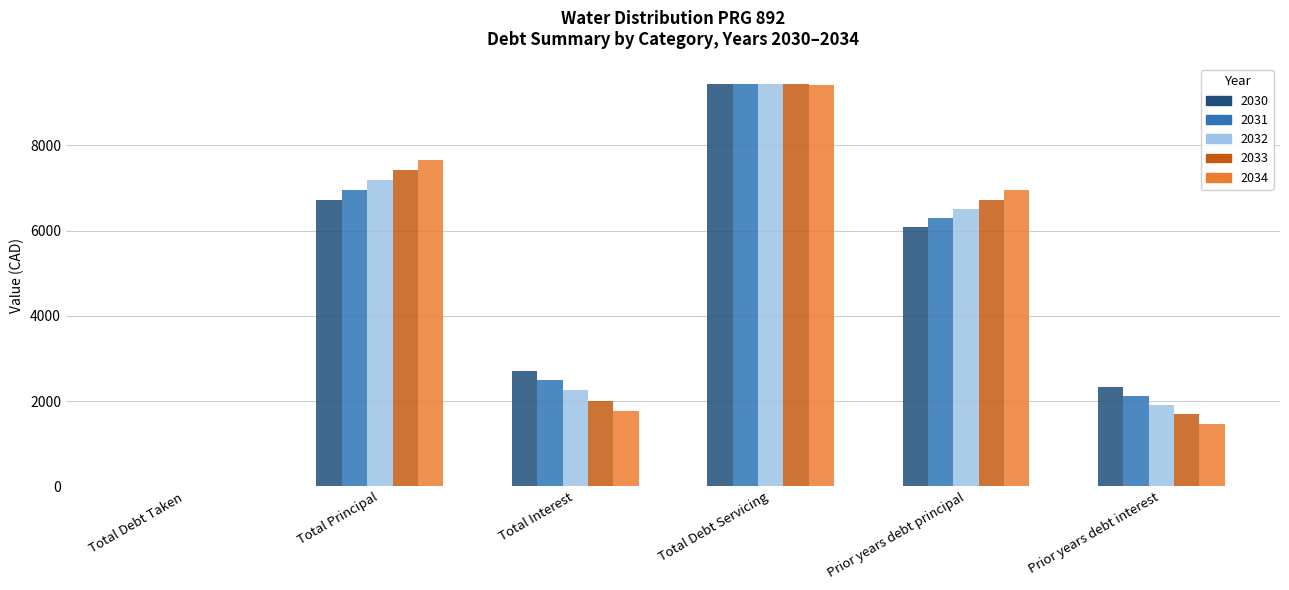

The 2034 series shows 6949.4 at Prior years debt principal. True or false?

True